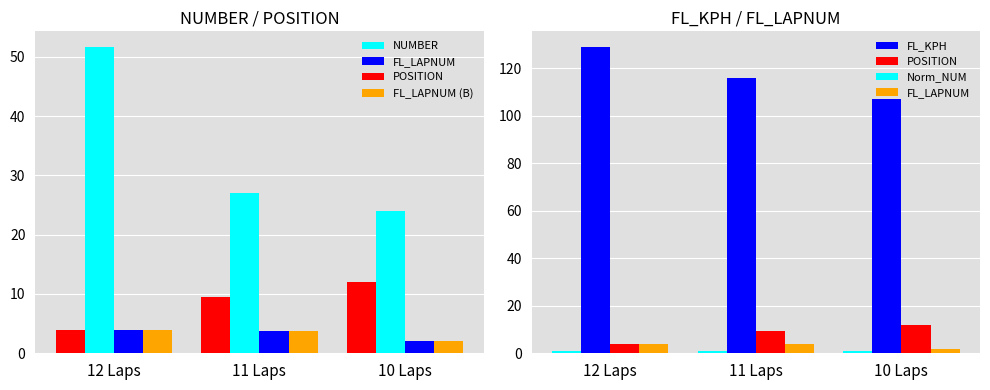

True or false: Norm_NUM has a value of 1.3 at 10 Laps.

False